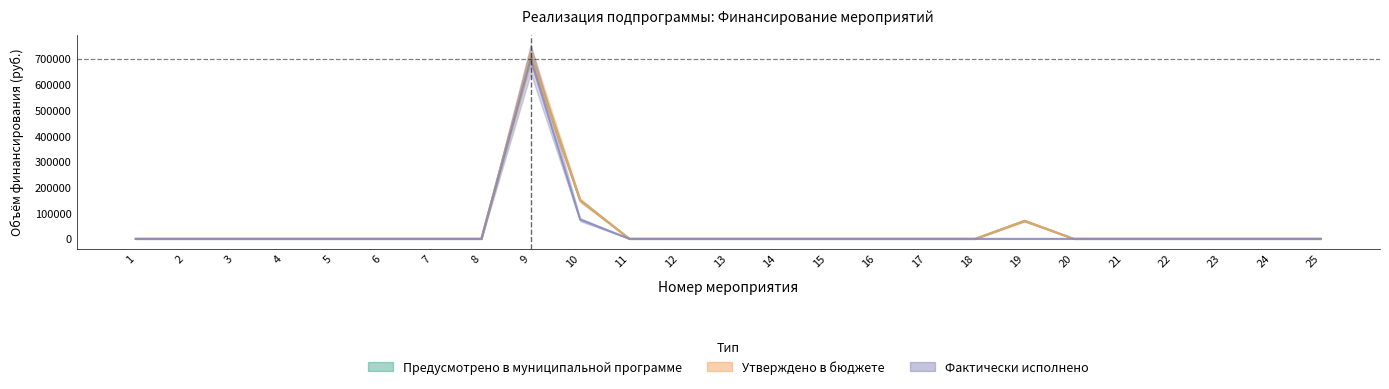

Rank the series at 8 from lowest to highest value.

Предусмотрено в муниципальной программе, Утверждено в бюджете, Фактически исполнено